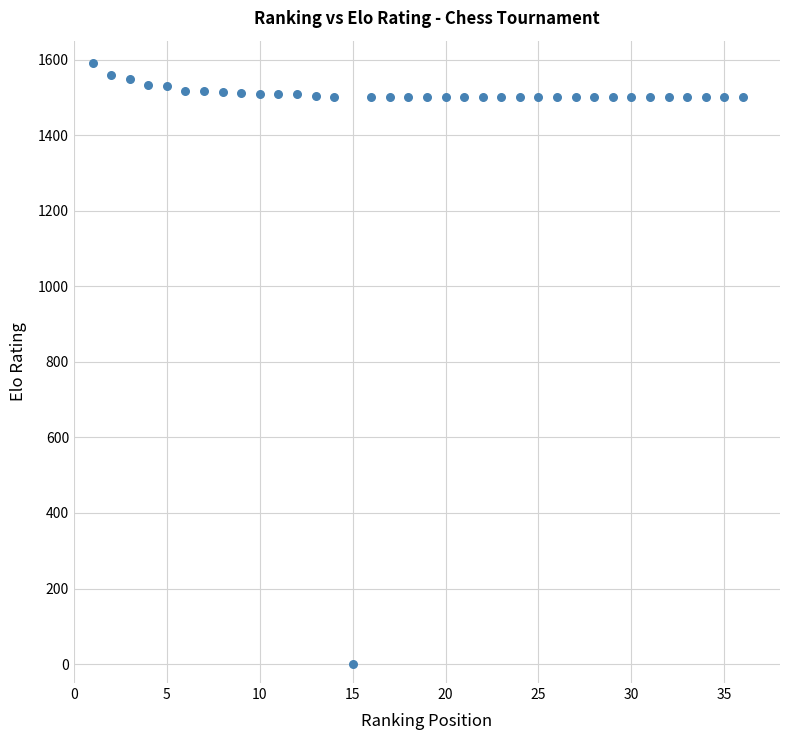

What is the range of Y values (max minus min)?

1591